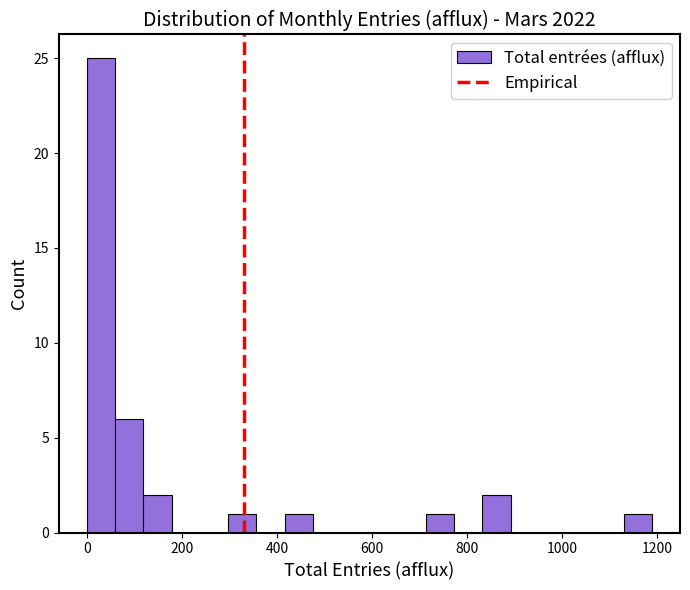

Read against the x-axis, roughly where is the centre of the tallest bar?

20